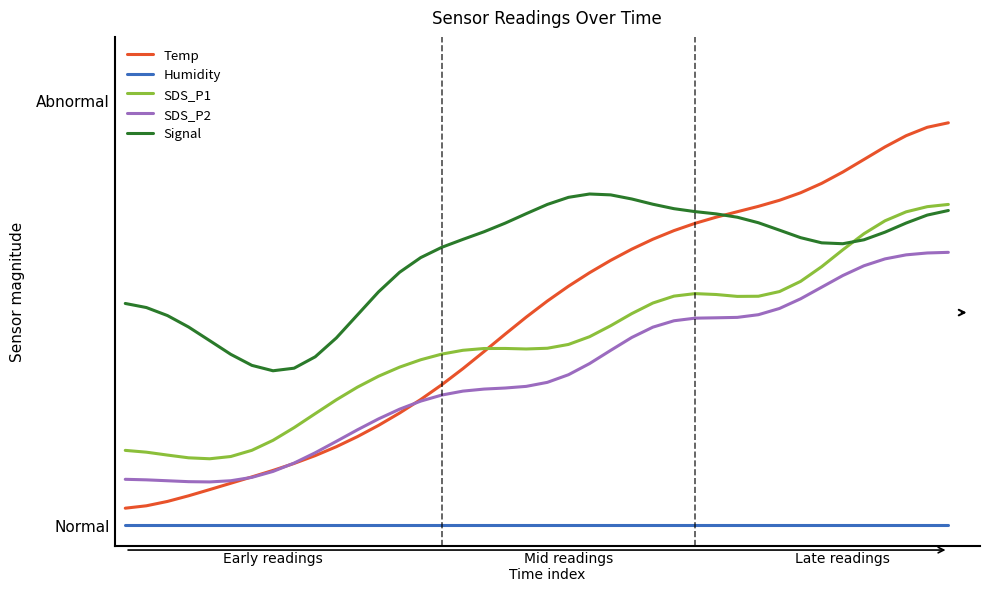

Does the chart have visible grid lines?

No